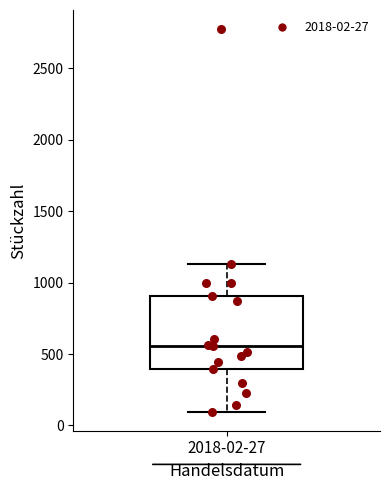

Read this box plot against the y-axis: the position of the median line, the range covered by the box, and the ends of both whiskers. The values are not printed on the chart, so give them approximately, as read against the axis.

median 550, box 400 to 900, whiskers 100 to 1150